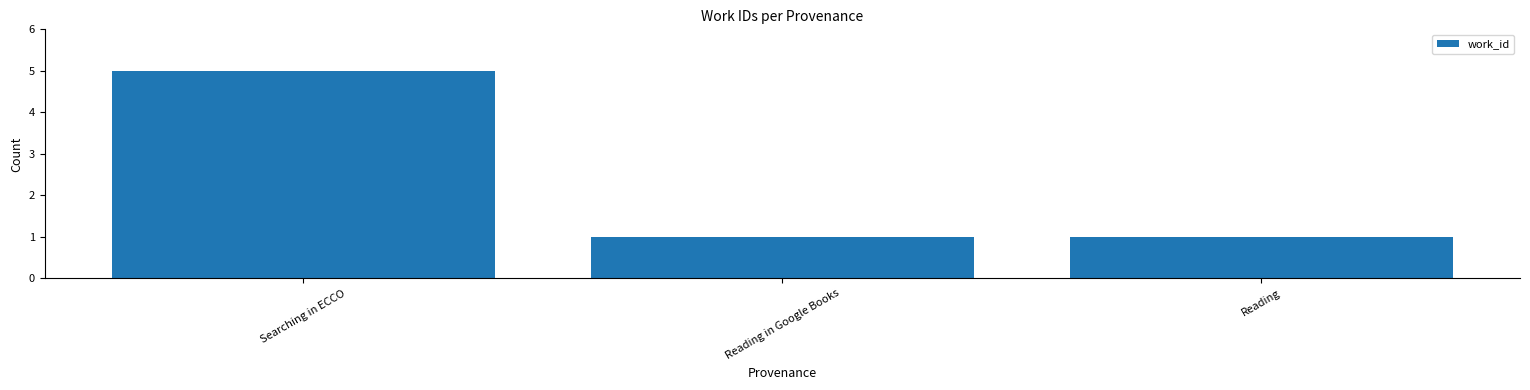

What position from the left is Reading?

3